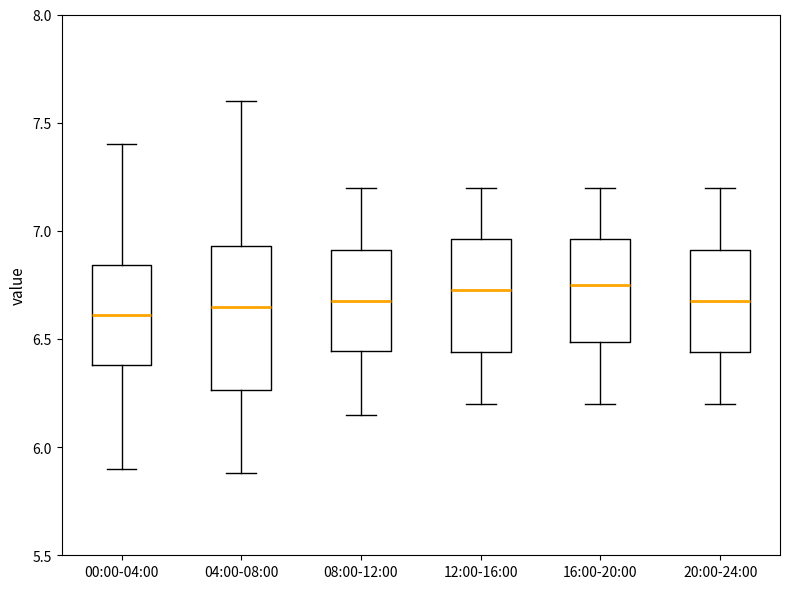

Reading left to right, transcribe this box plot: for each box, give where its median line is, the range the box spans, and where its two whiskers end, as read against the y-axis. The values are not printed on the chart, so give them approximately, as read against the axis.

00:00-04:00: median 6.60, box 6.40 to 6.85, whiskers 5.90 to 7.40
04:00-08:00: median 6.65, box 6.25 to 6.95, whiskers 5.90 to 7.60
08:00-12:00: median 6.70, box 6.45 to 6.90, whiskers 6.15 to 7.20
12:00-16:00: median 6.75, box 6.45 to 6.95, whiskers 6.20 to 7.20
16:00-20:00: median 6.75, box 6.50 to 6.95, whiskers 6.20 to 7.20
20:00-24:00: median 6.70, box 6.45 to 6.90, whiskers 6.20 to 7.20